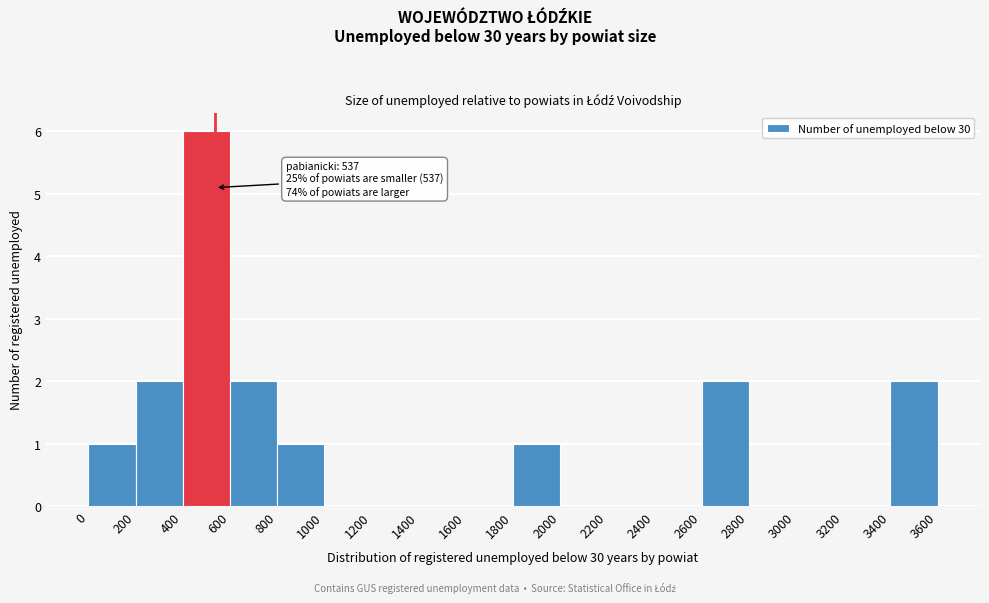

Which range on the x-axis has the tallest bar?

400 to 600